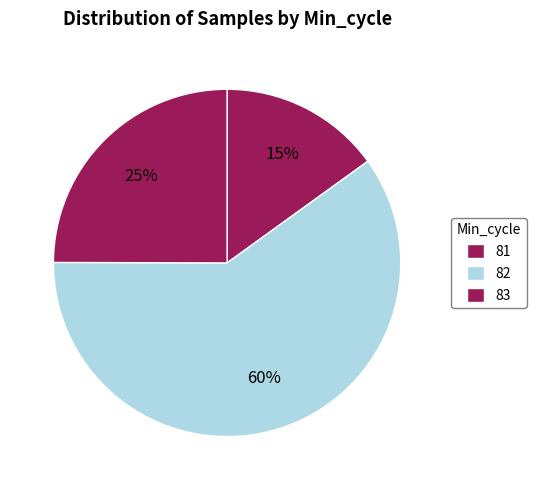

How many slices are in this pie chart?

3